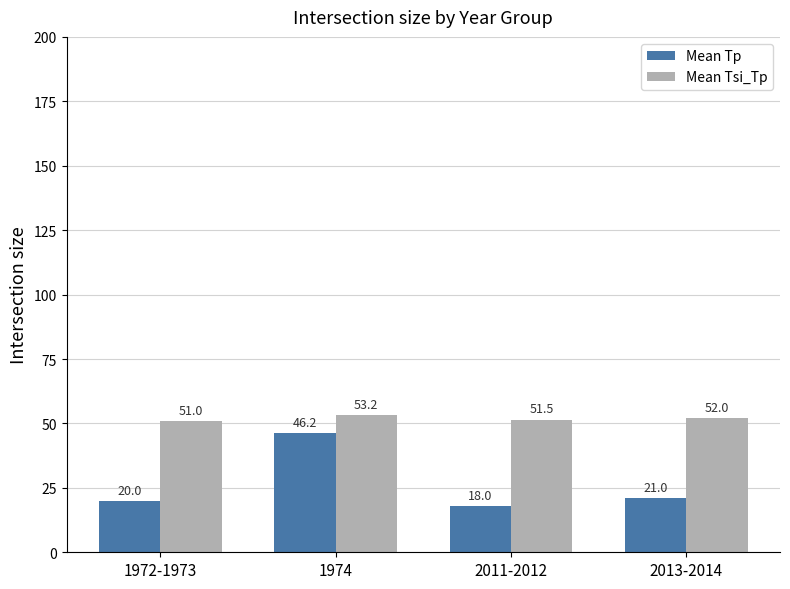

How many categories are shown in the chart?

4